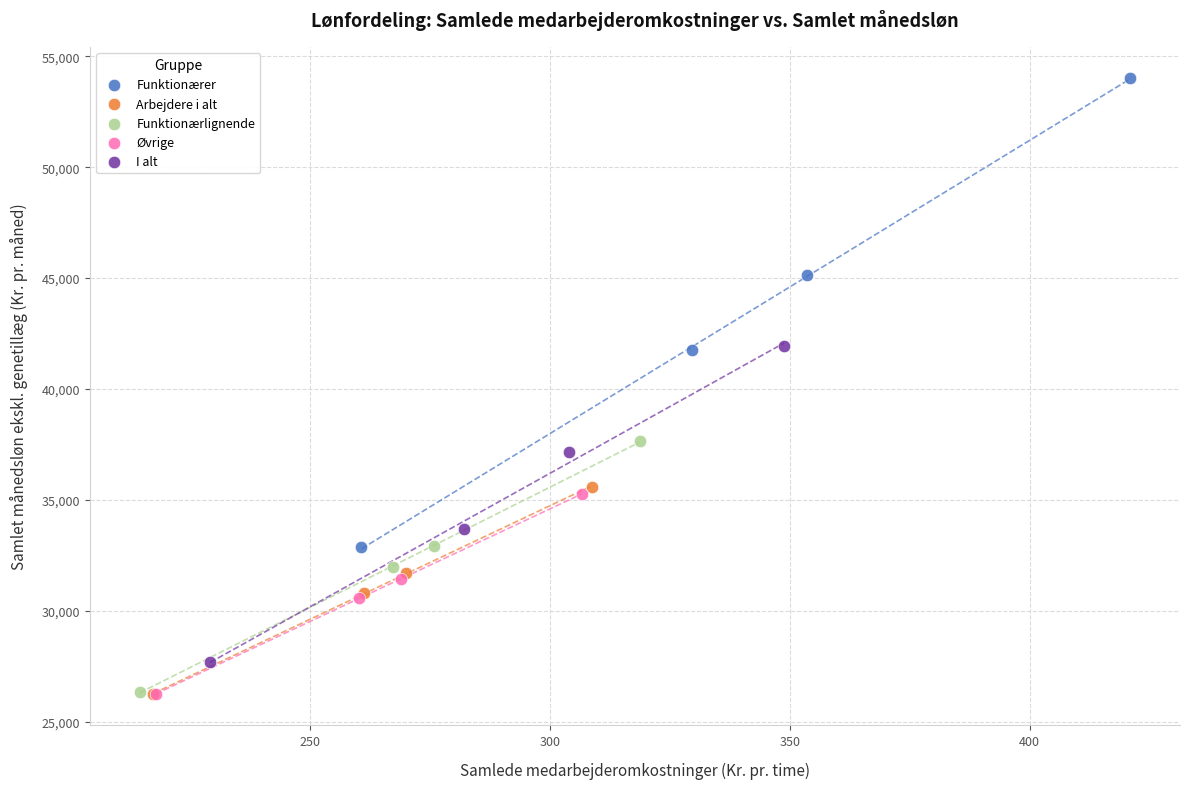

Which series has the largest Y range (max minus min)?

Funktionærer